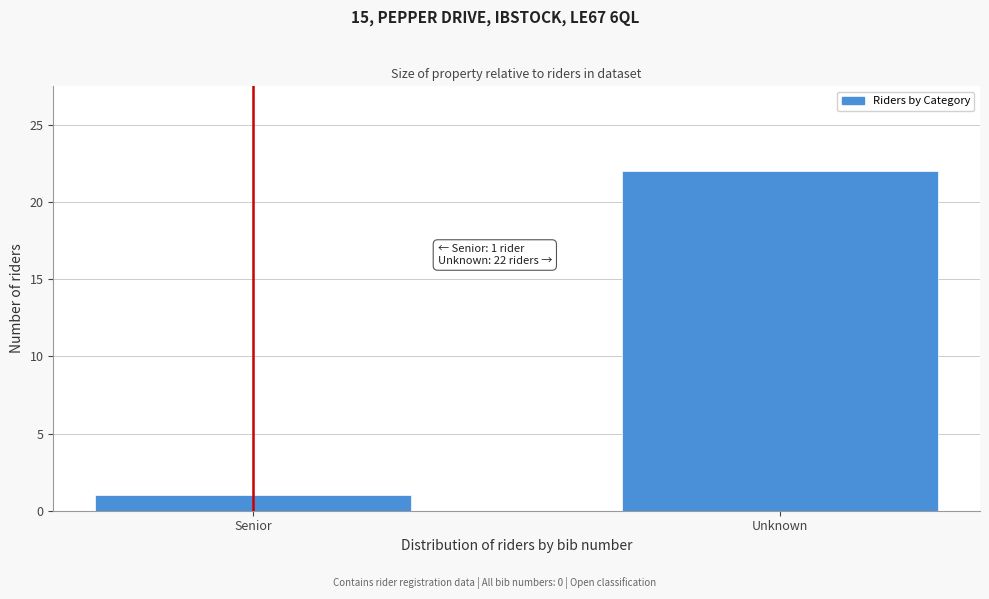

Reading left to right, list all the values displayed in this chart.

1	22